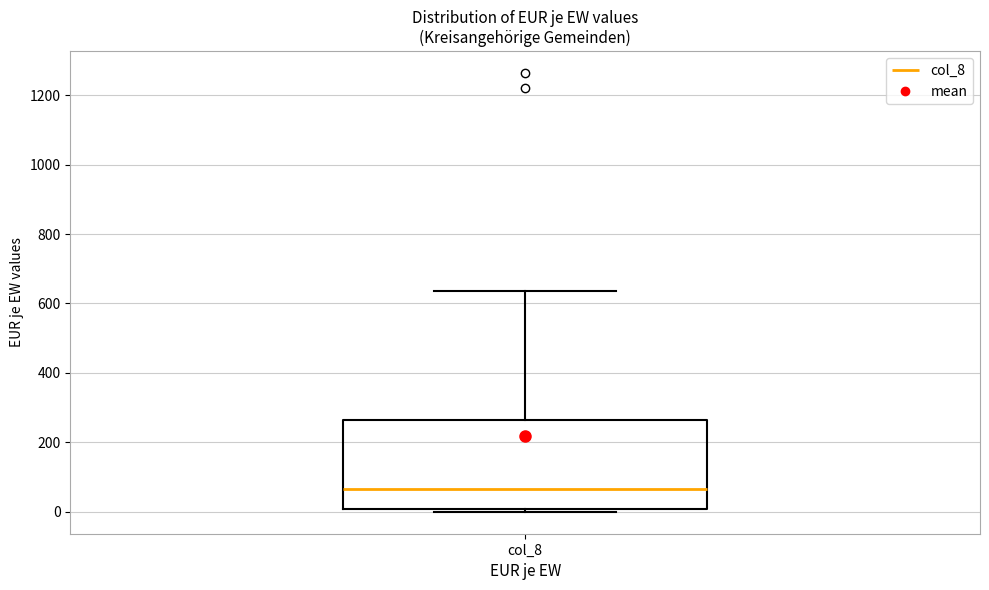

Where does the upper whisker of the box for col_8 end on the y-axis? The values are not printed on the chart, so give them approximately, as read against the axis.

640